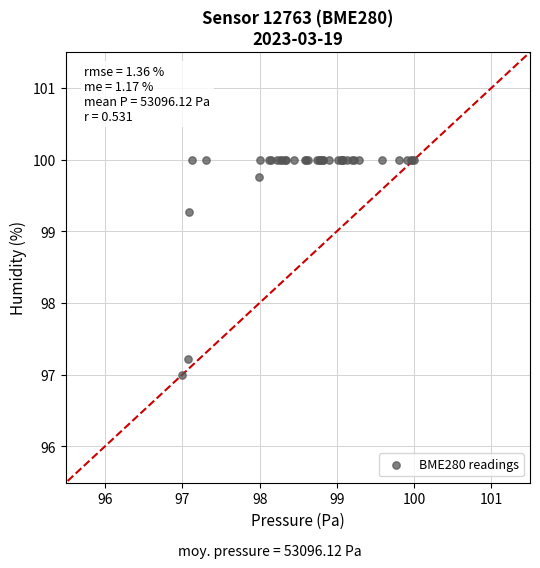

What Y value in the scatter plot is closest to 98?

97.2